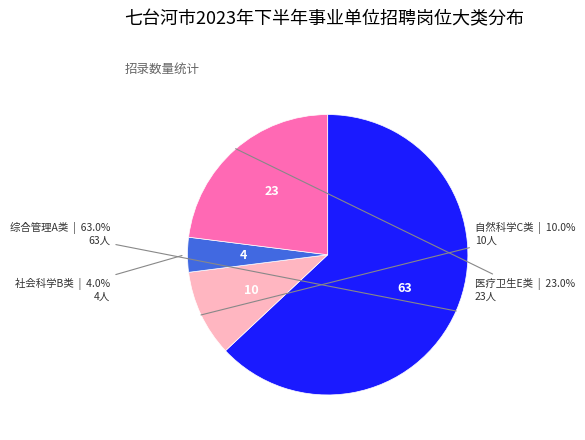

Is there any slice that represents more than half of the pie?

Yes